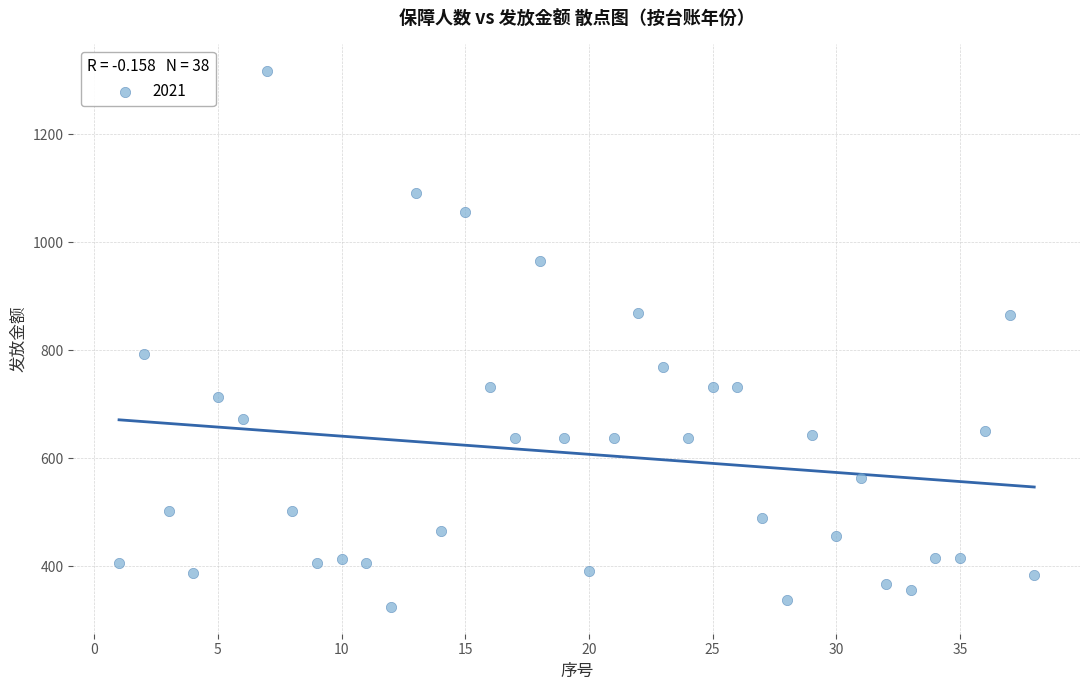

What is the range of X values (max minus min)?

37